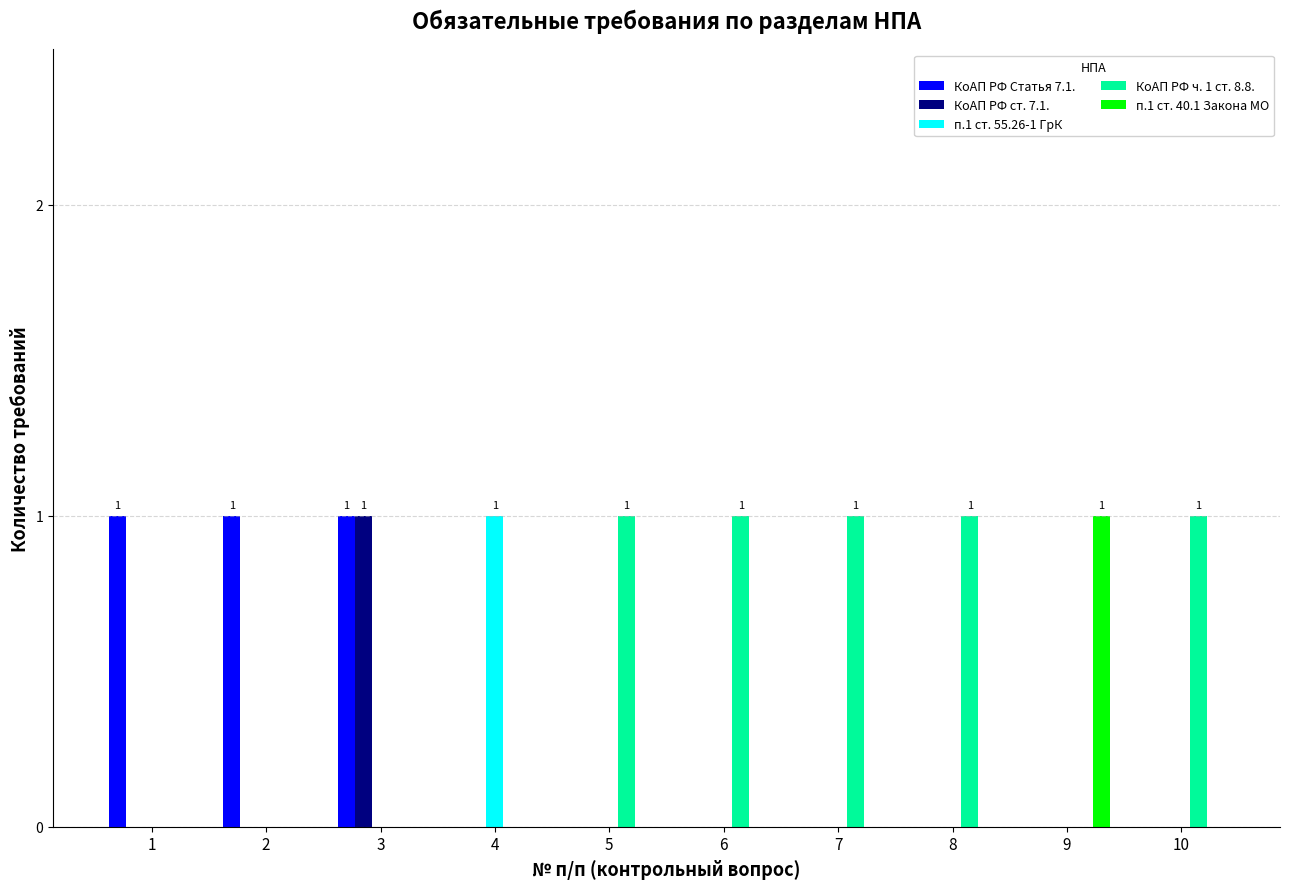

How many data points does each series have?

10